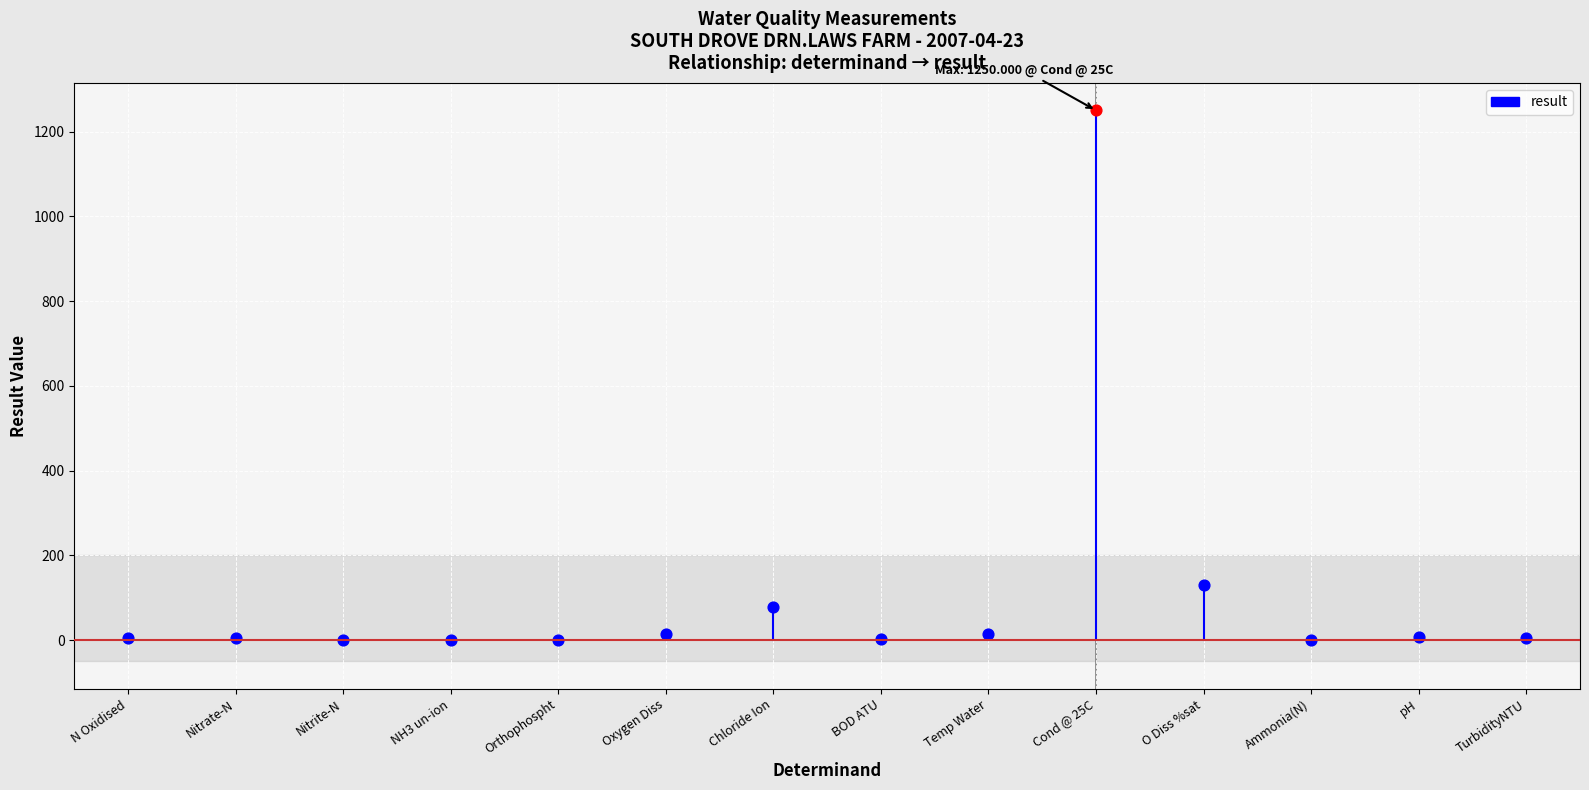

What is the change in value from N Oxidised to Nitrate-N?

+4.3